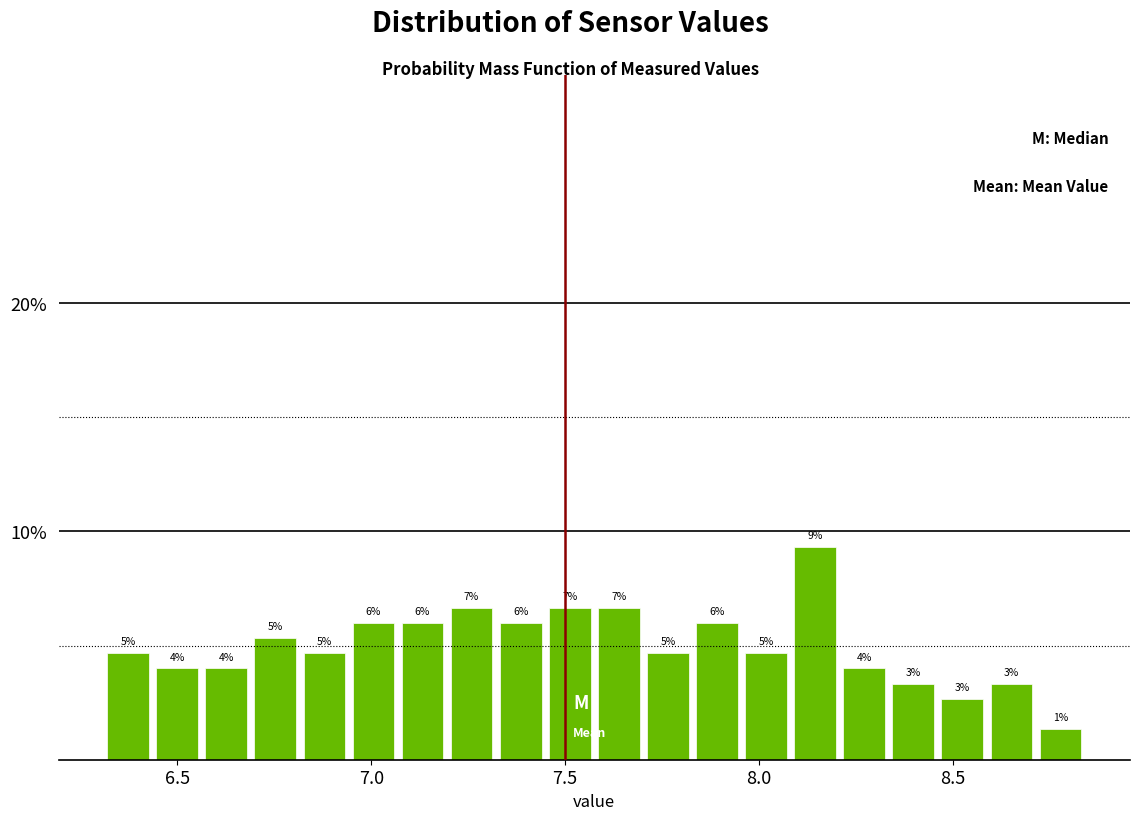

Around what value on the x-axis is the tallest bar? Give the approximate position of its centre, as read against the axis.

8.15